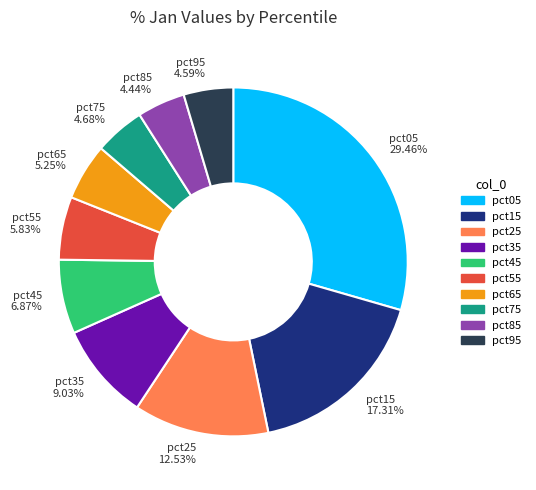

To the nearest percent, what is the combined percentage of pct25 and pct65?

18%